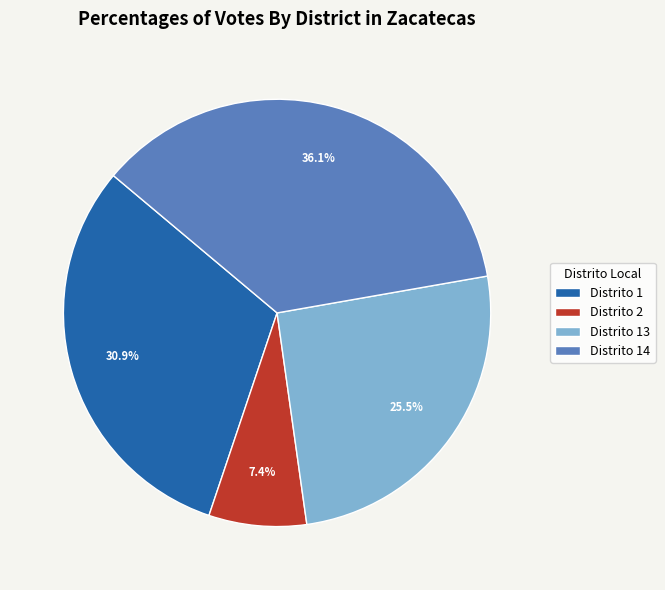

Do Distrito 13 and Distrito 1 together represent more than half of the pie?

Yes